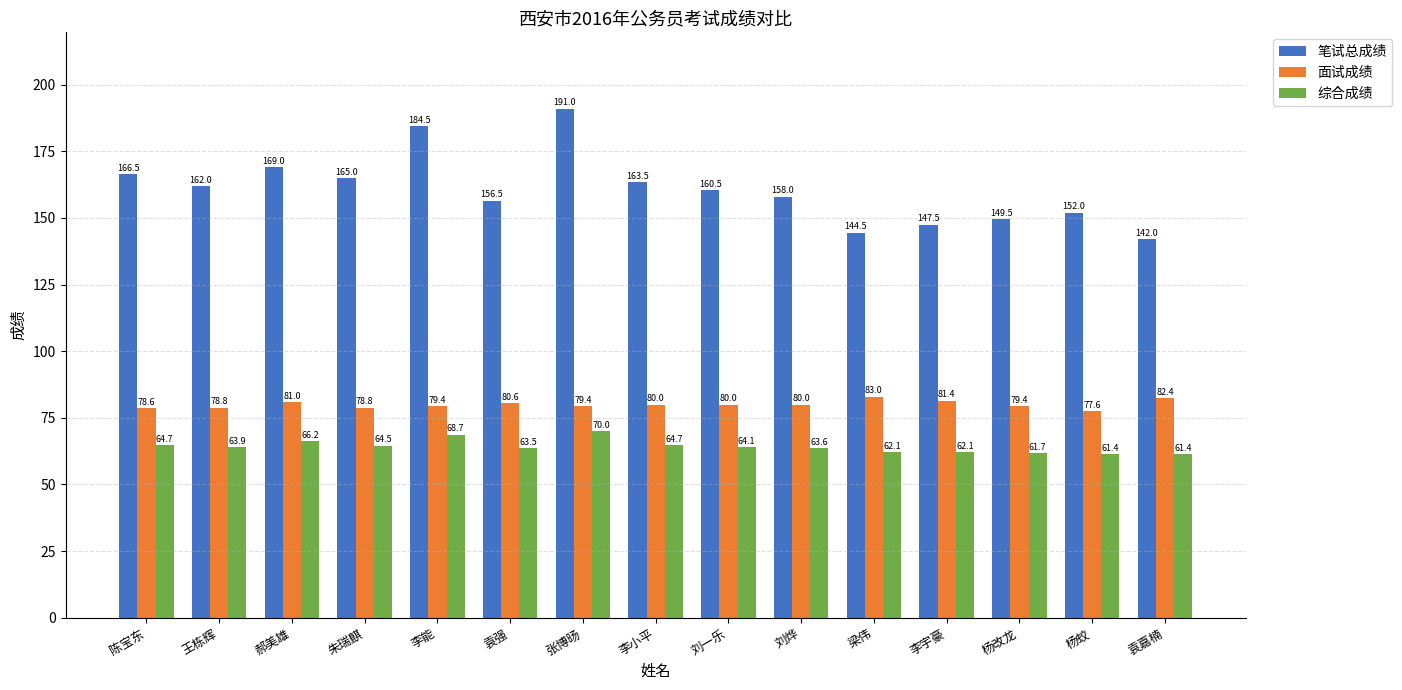

List the series in order of their overall mean, lowest first.

综合成绩, 面试成绩, 笔试总成绩